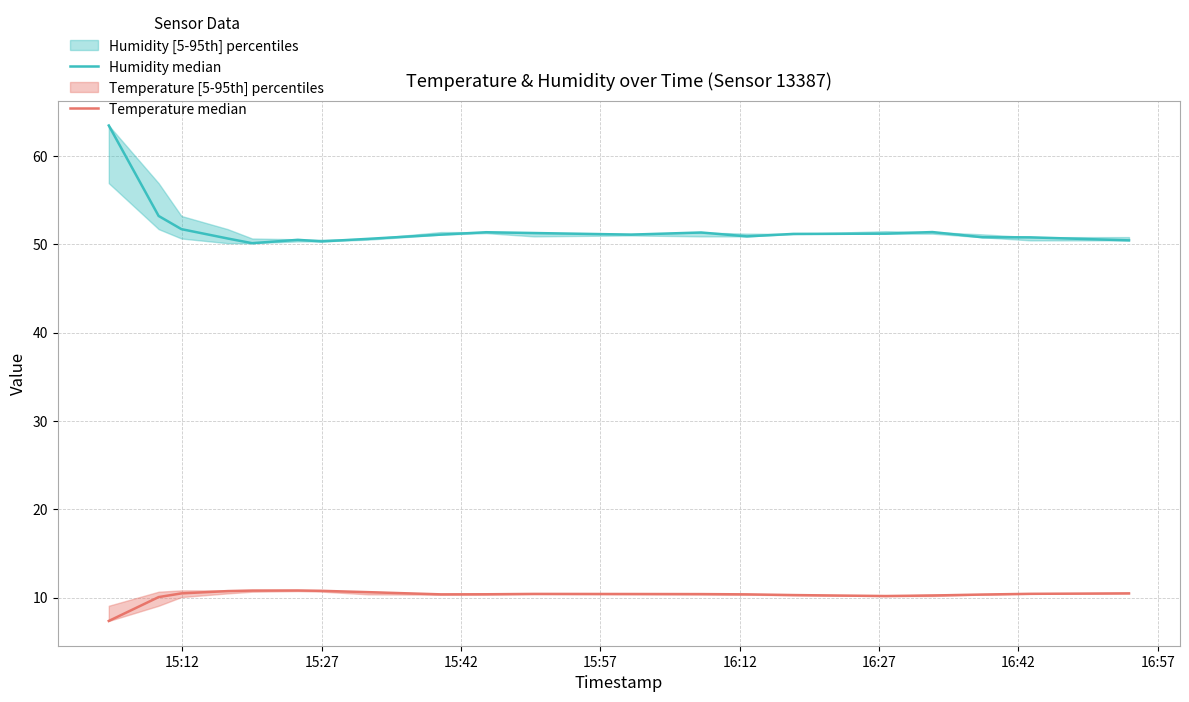

True or false: Humidity median has more than 0 points higher than both neighbors.

True